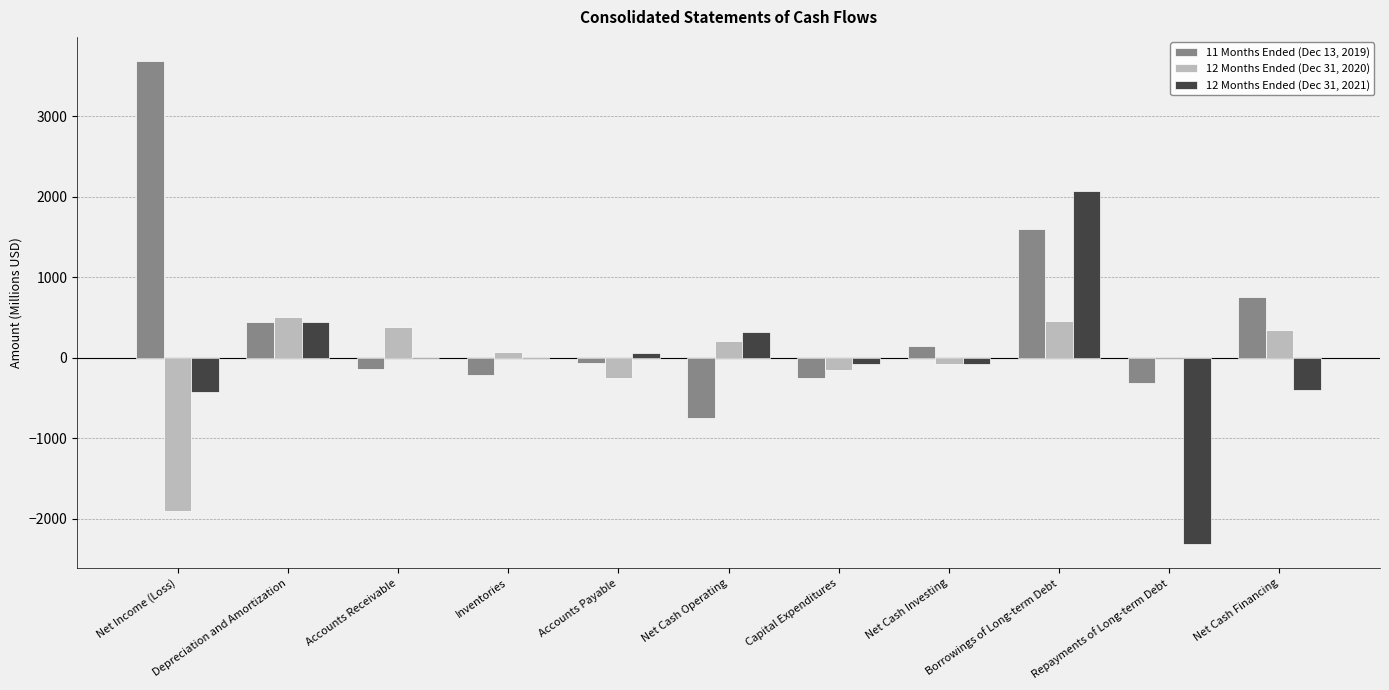

Which series changed the most between Net Income (Loss) and Net Cash Financing?

11 Months Ended (Dec 13, 2019)